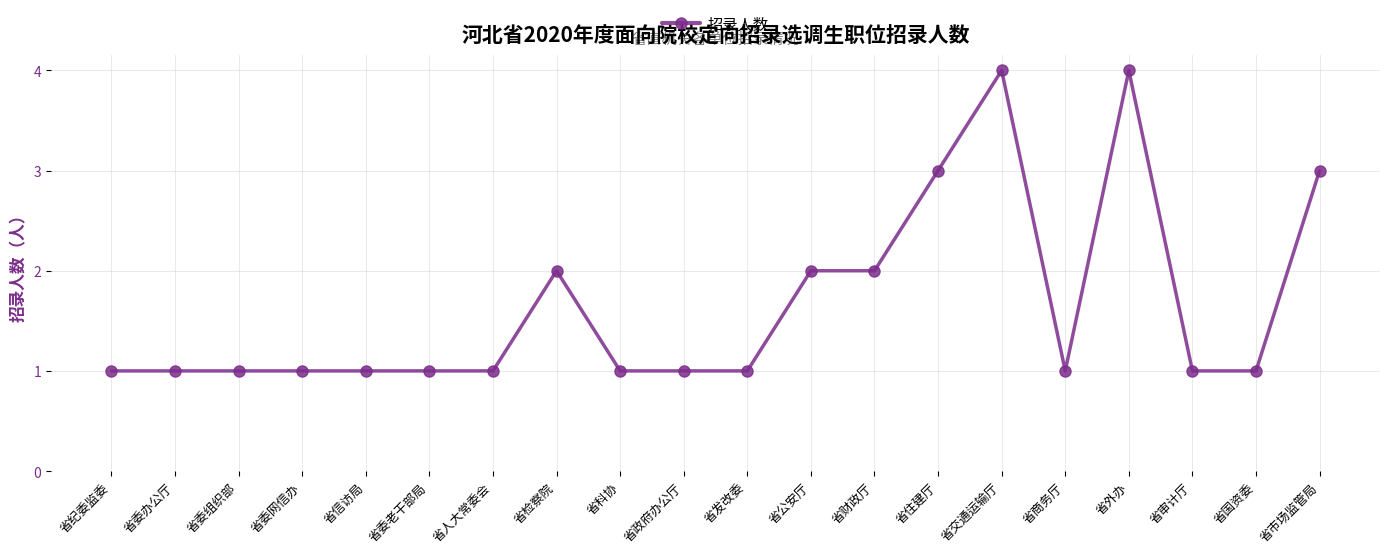

What is the label of the 2nd point from the left?

省委办公厅